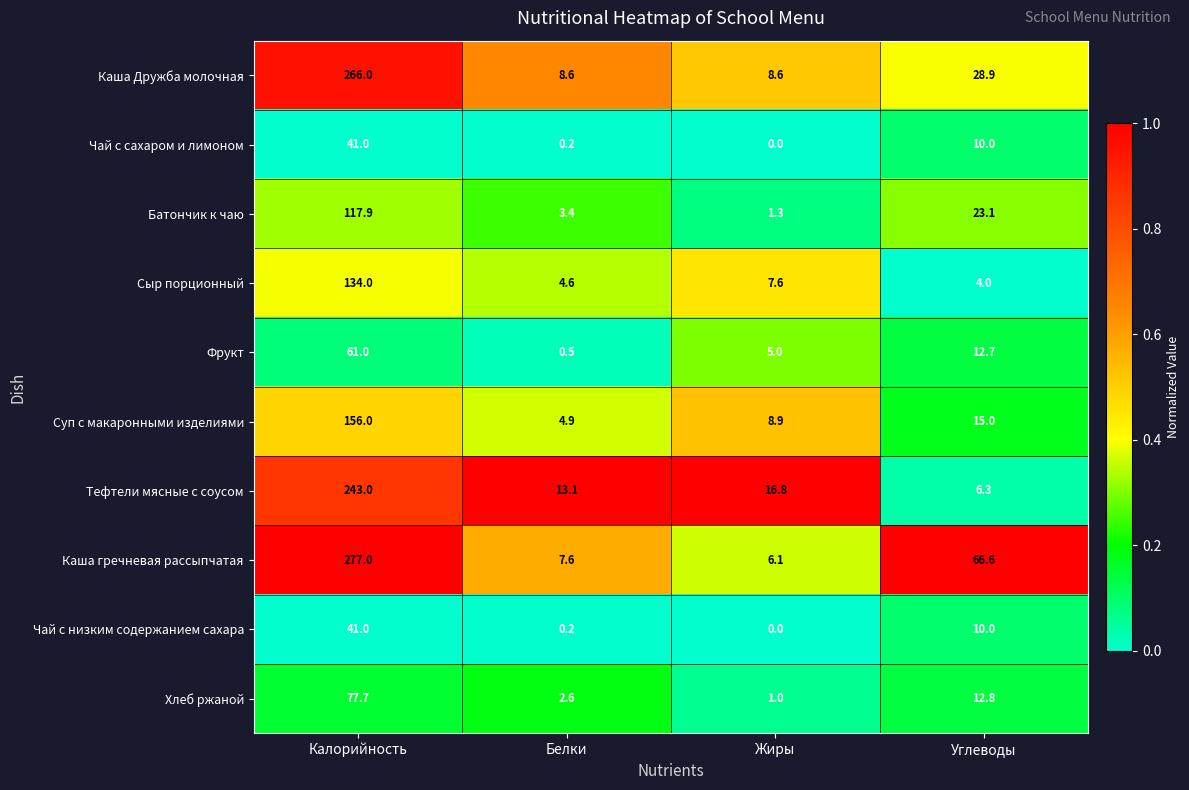

What is the difference between the highest and lowest values at Белки?

12.9